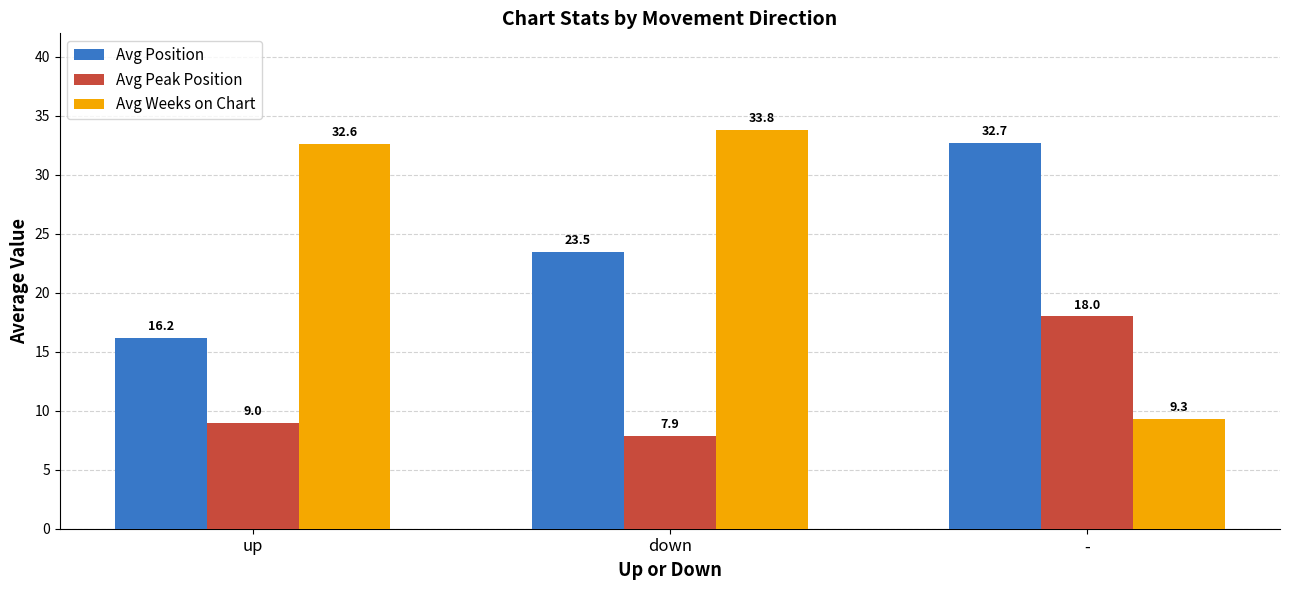

List the labels in order of Avg Weeks on Chart value, largest first.

down, up, -